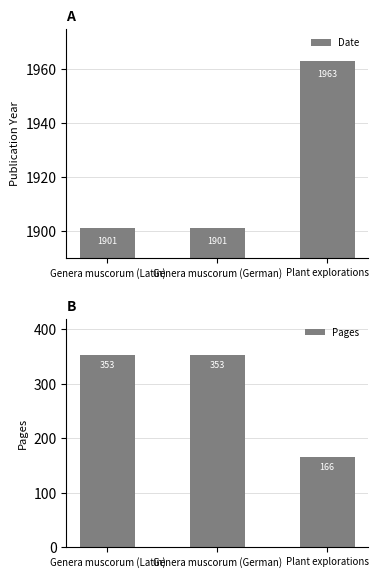

What is the sum of all Date values?

5765